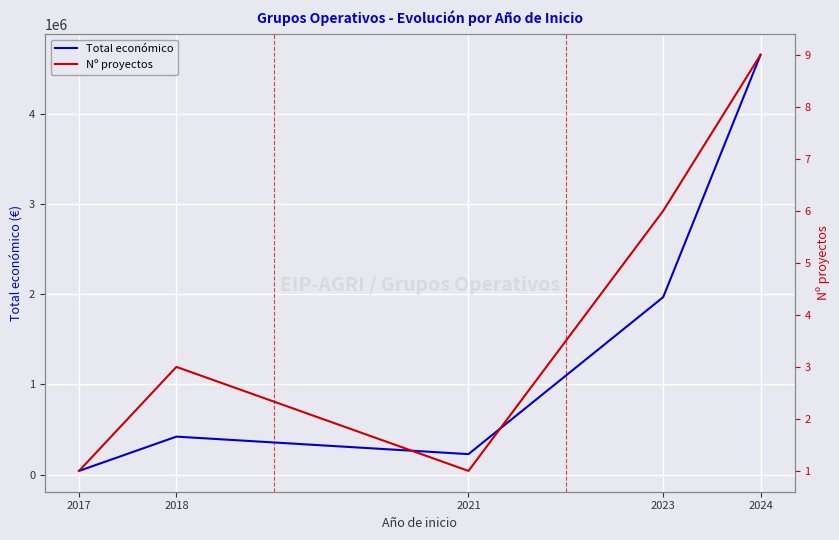

Between 2018 and 2024, which series saw the biggest shift?

Total económico